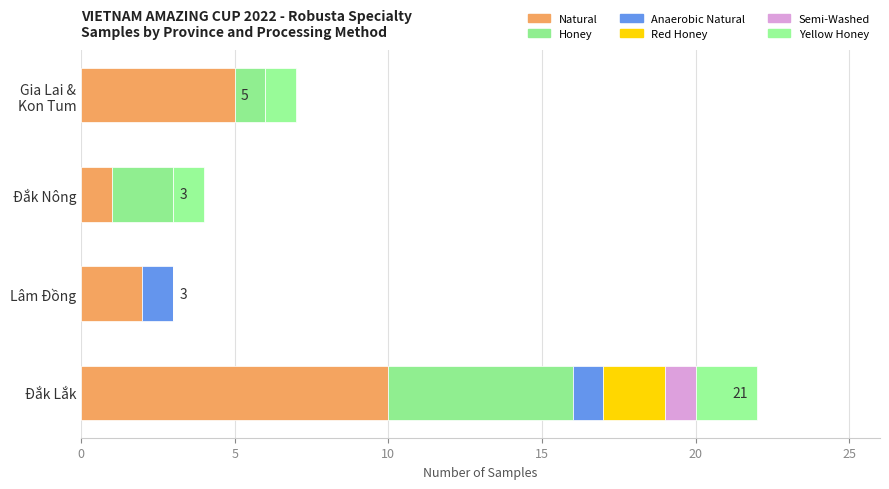

How many data points does each series have?

4